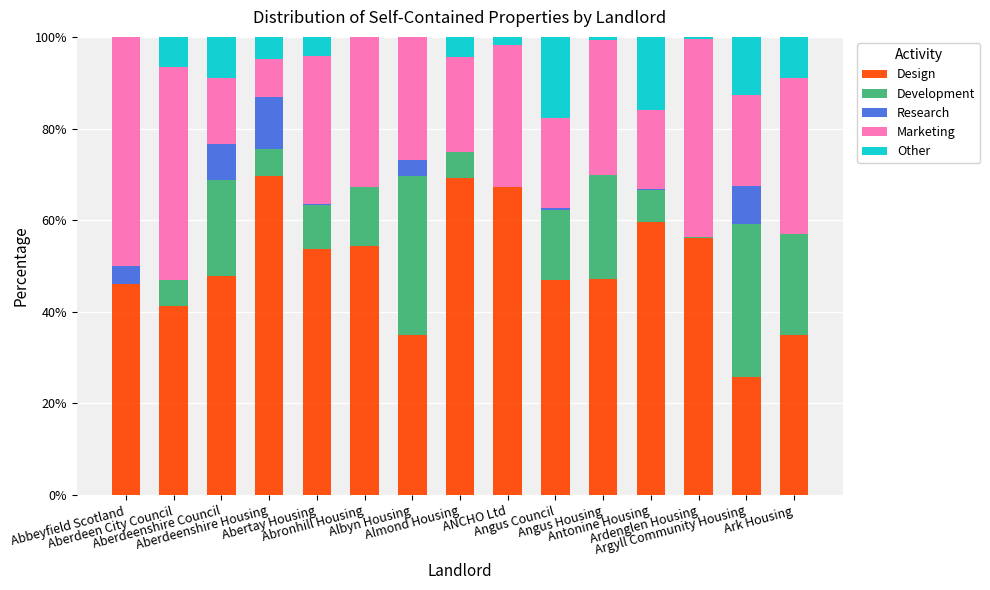

What is the highest value of the Design series?

69.7